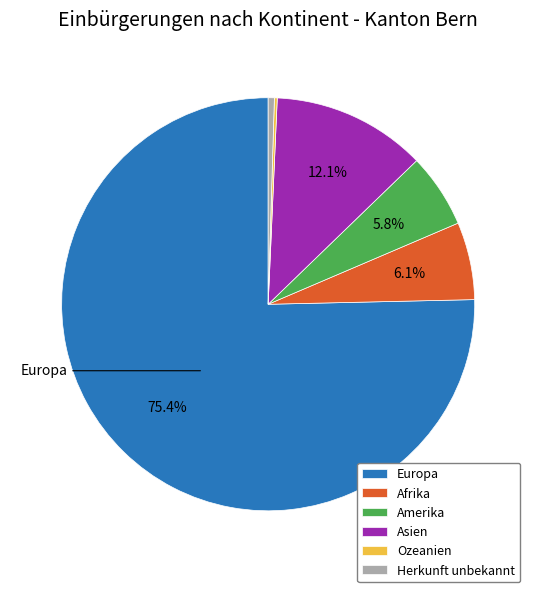

Do Afrika and Europa together represent more than half of the pie?

Yes